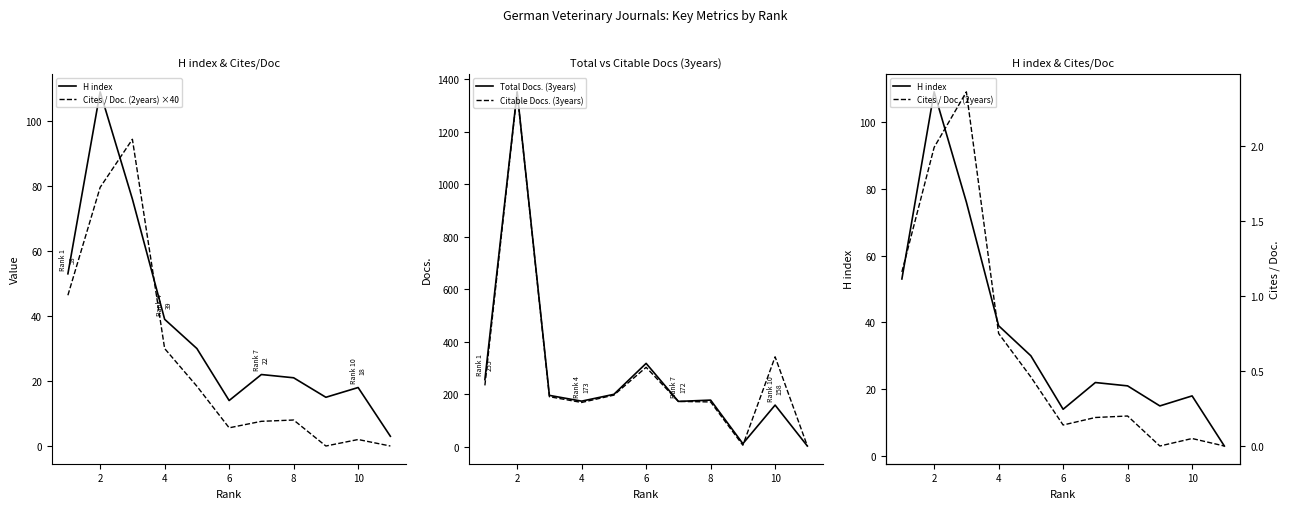

How many lines are shown in the chart?

5